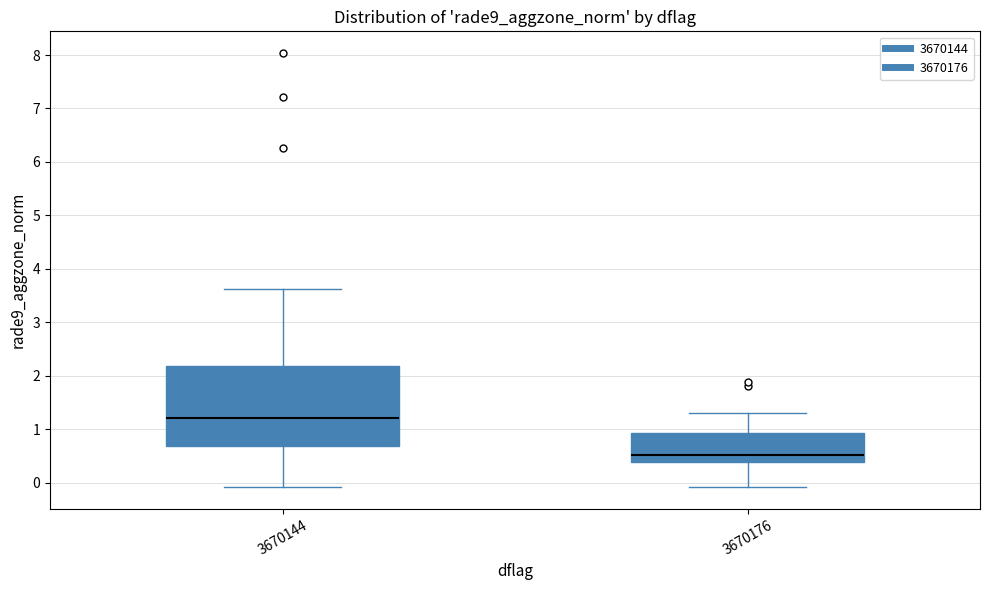

Reading left to right, read every box against the y-axis: the position of its median line, the range the box covers, and the ends of its whiskers. The values are not printed on the chart, so give them approximately, as read against the axis.

3670144: median 1.2, box 0.7 to 2.2, whiskers -0.1 to 3.6
3670176: median 0.5, box 0.4 to 0.9, whiskers -0.1 to 1.3